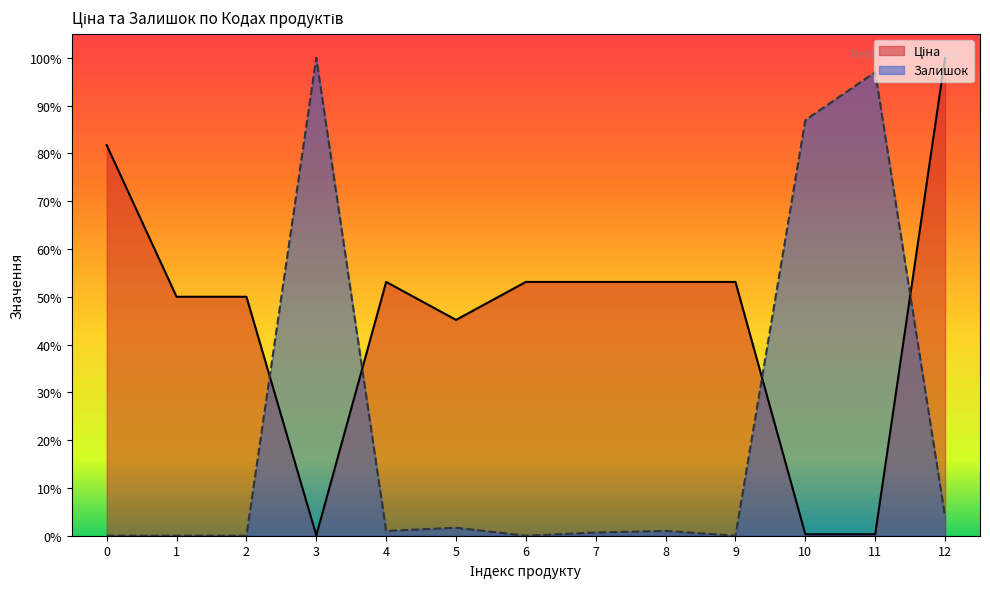

True or false: Ціна and Залишок intersect in this chart.

True